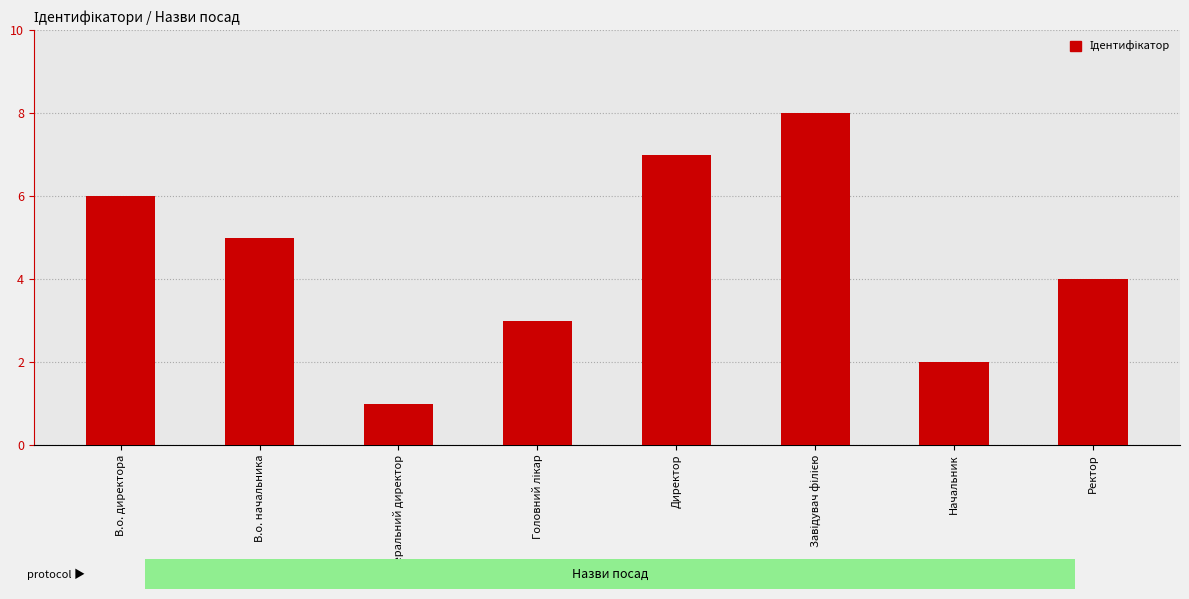

What position from the right is В.о. директора?

8